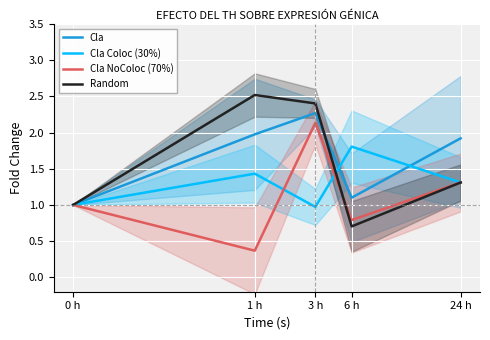

What is the spread (max minus min) of values at 3 h?

1.4